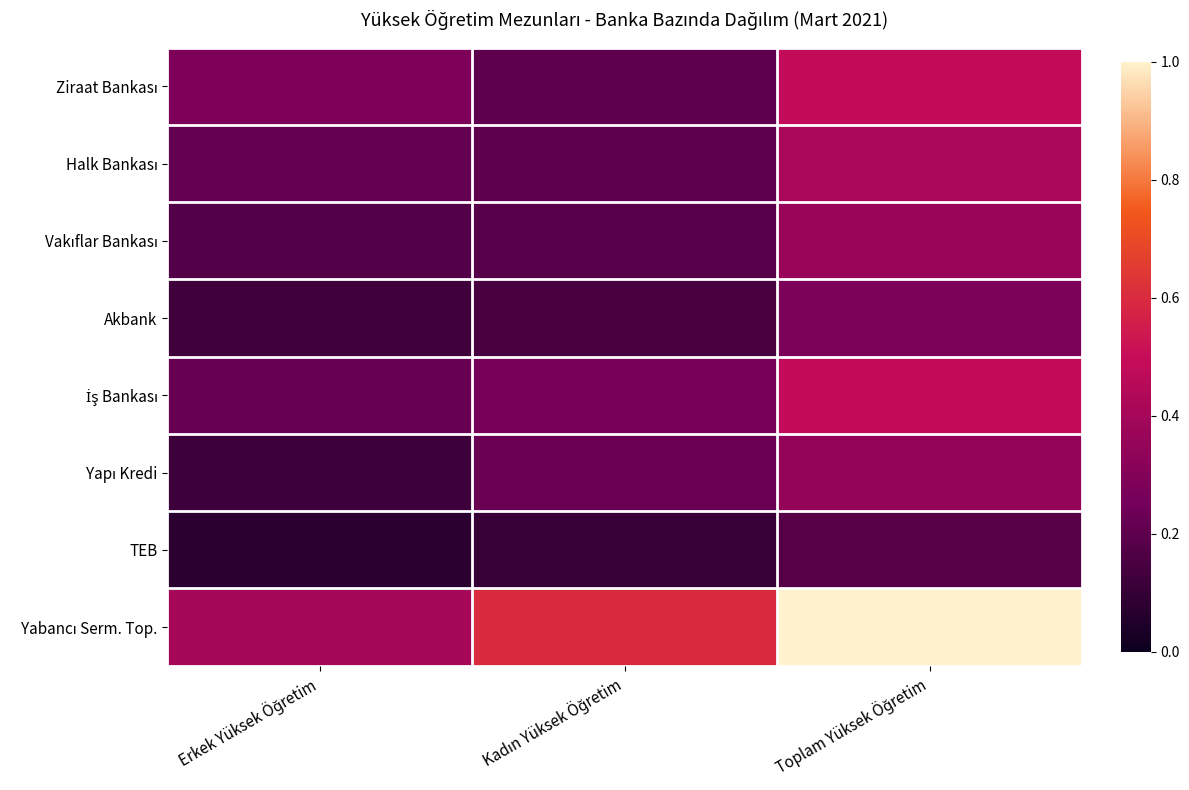

Between Kadın Yüksek Öğretim and Toplam Yüksek Öğretim, which series saw the biggest shift?

Yabancı Serm. Top.